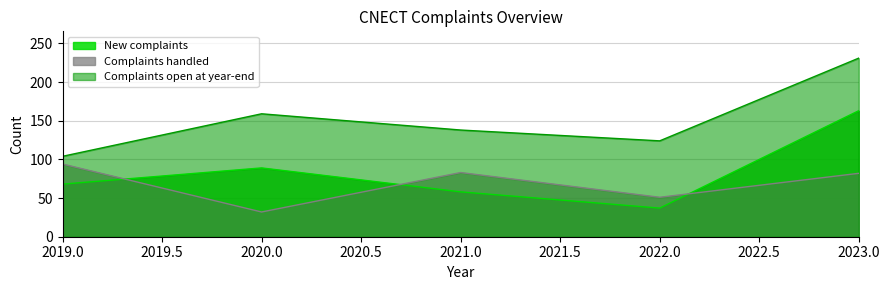

What is the difference between the second highest and second lowest values in the Complaints handled series?

32